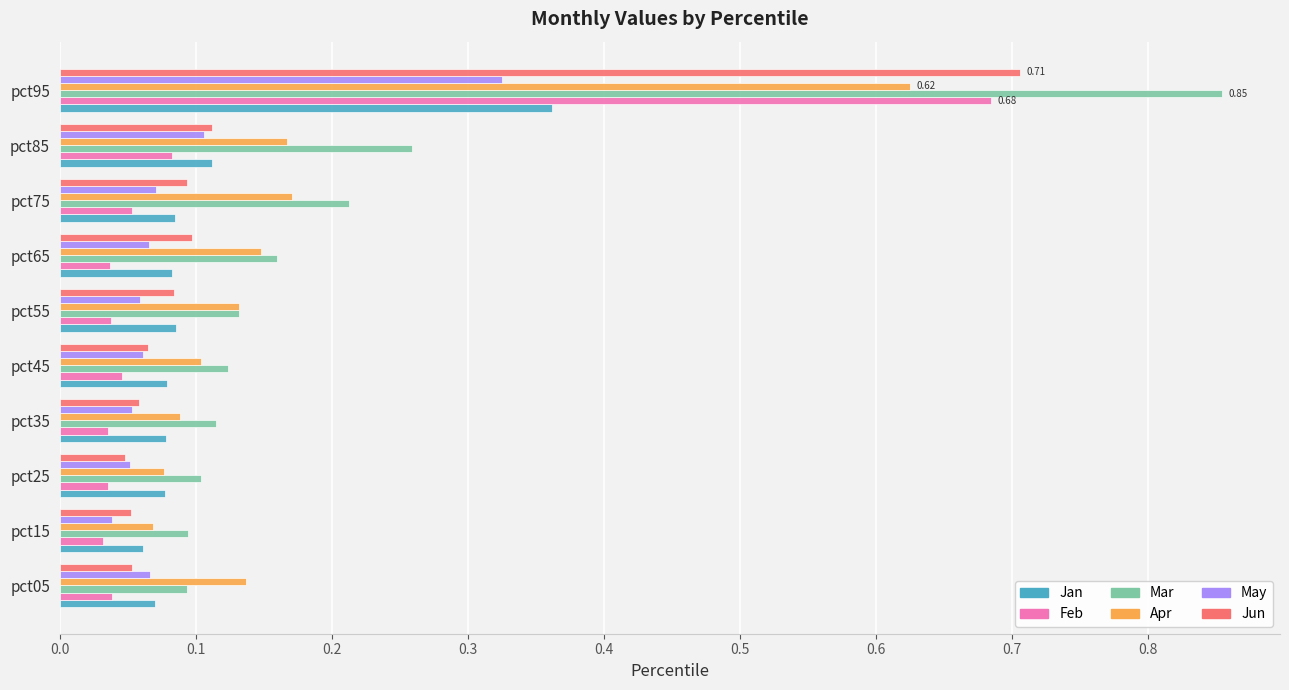

At which category is the sum across all series the highest?

pct95